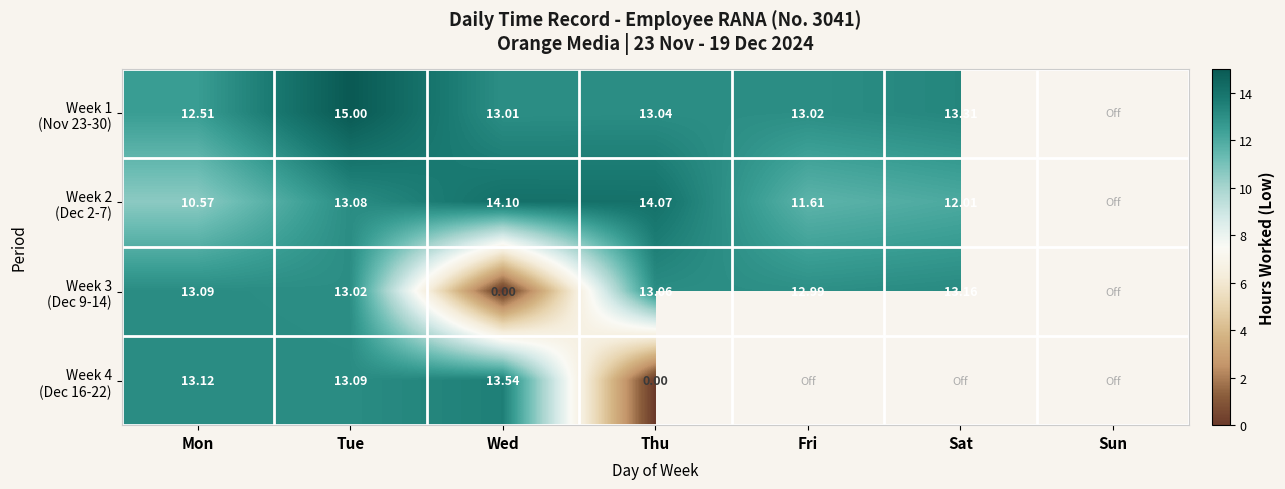

Which category has the highest value across all series?

Tue